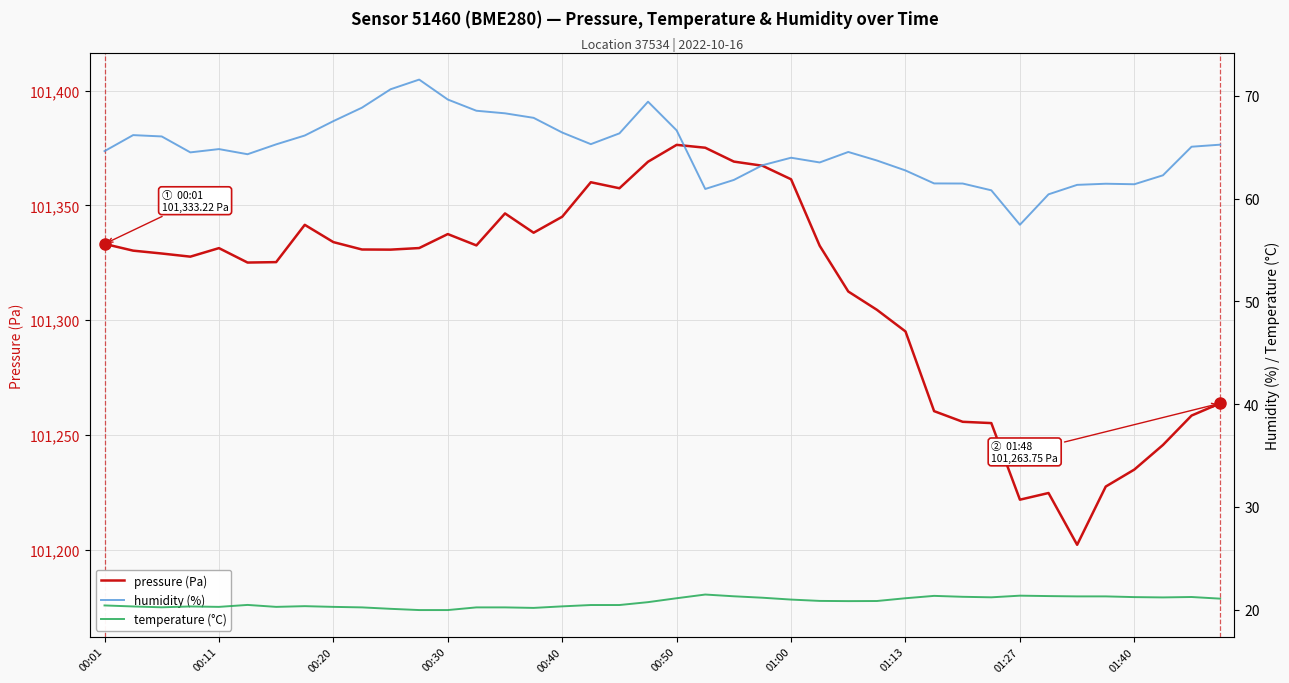

What is the minimum value for pressure (Pa)?

101202.1